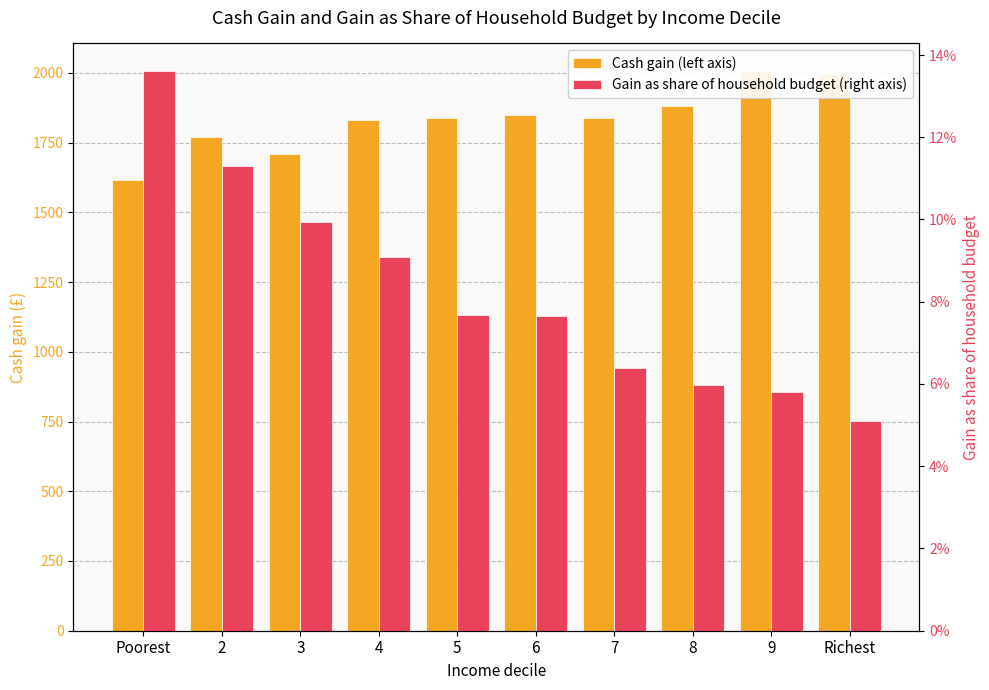

Which series has the largest range (max minus min)?

Cash gain (left axis)